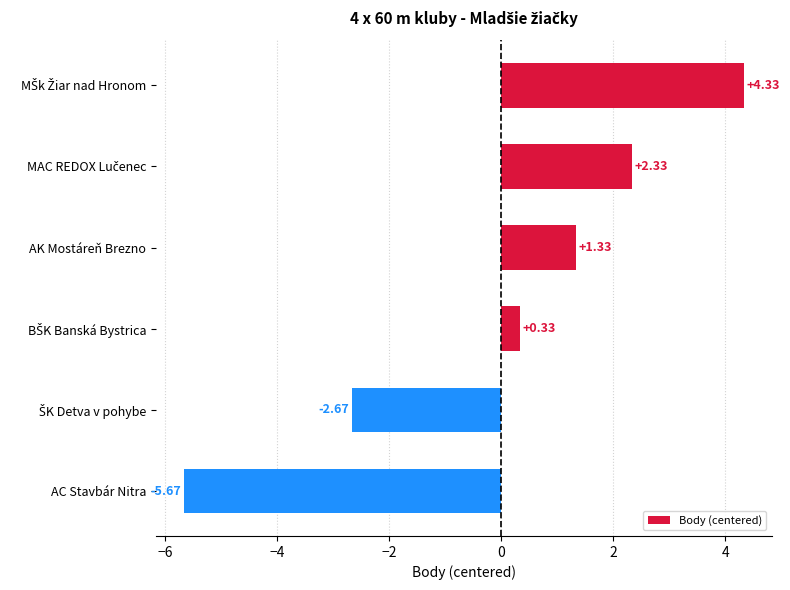

What is the label of the 4th bar from the bottom?

AK Mostáreň Brezno